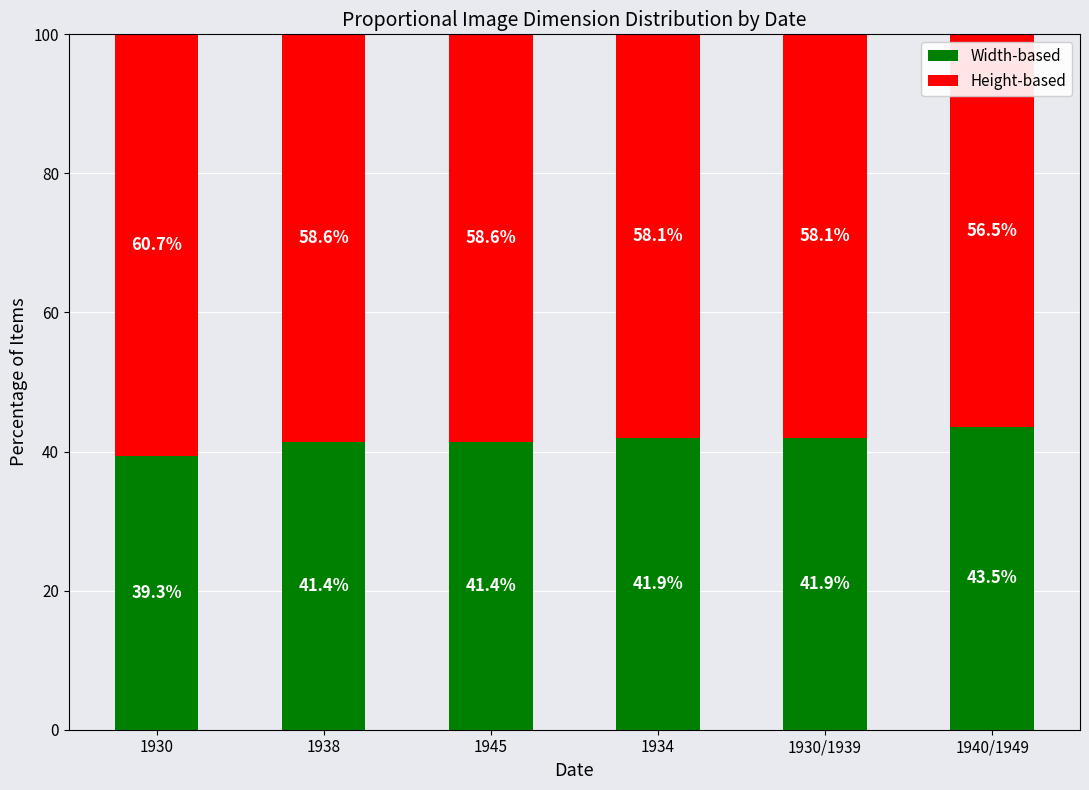

What is the approximate value of Width-based at 1938?

41.4